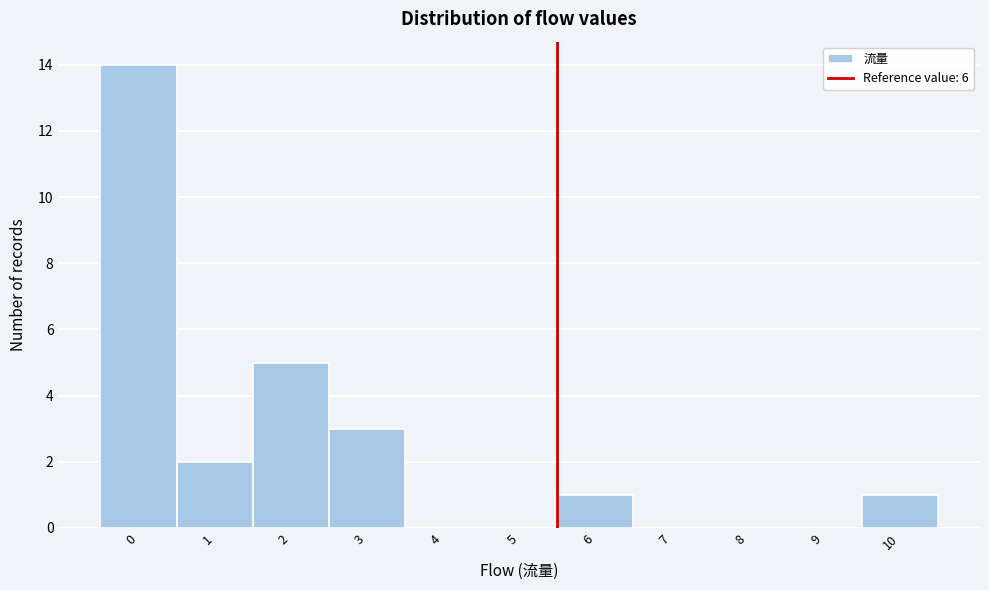

Reading left to right, list all the values displayed in this chart.

0=14	1=2	2=5	3=3	4=0	5=0	6=1	7=0	8=0	9=0	10=1